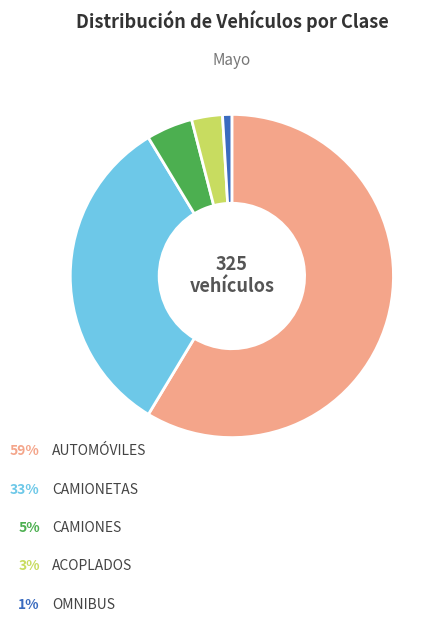

Does any single category account for the majority?

Yes